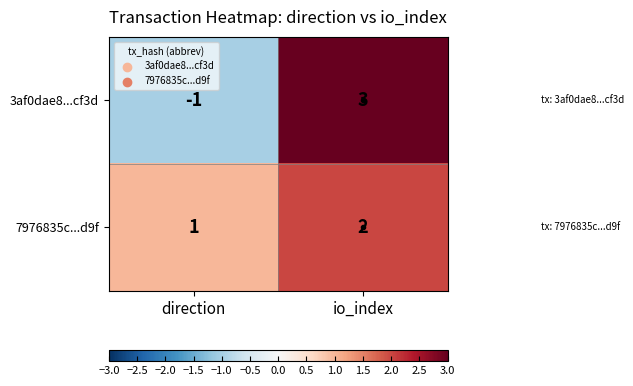

Rank the series at io_index from lowest to highest value.

7976835c...d9f, 3af0dae8...cf3d